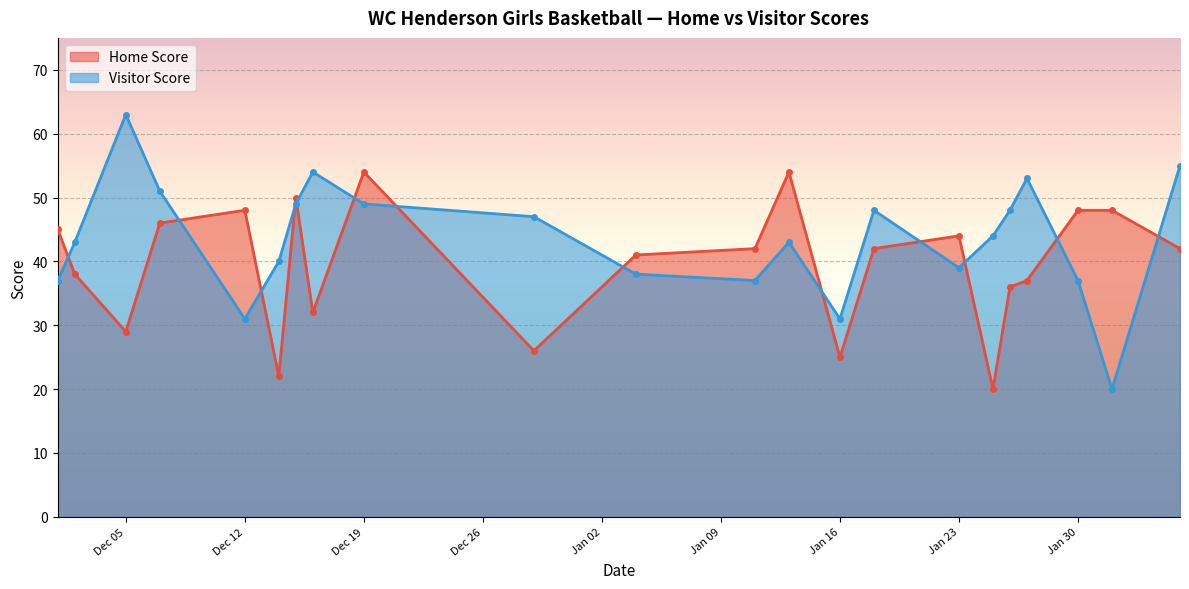

Between which two adjacent categories do Visitor Score and Home Score first intersect?

2023-12-01 and 2023-12-02